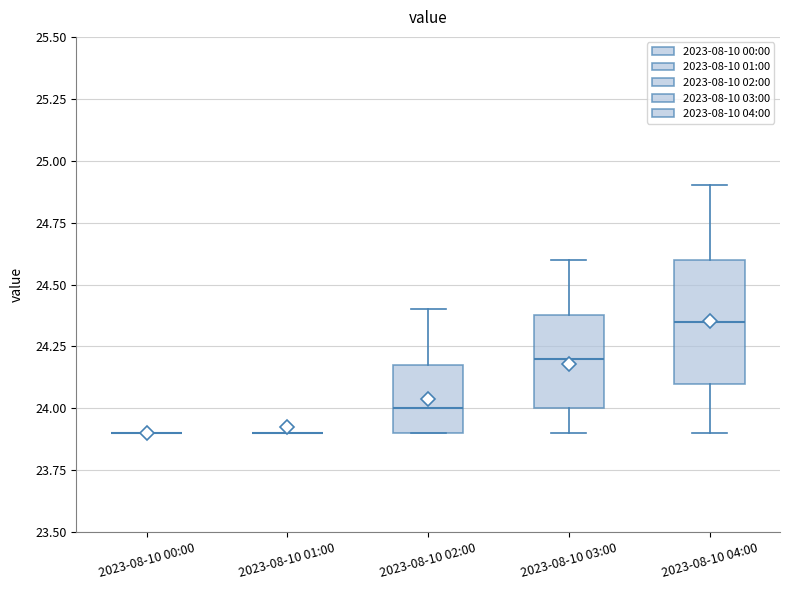

Where does the upper whisker of the box for 2023-08-10 04:00 end on the y-axis? The values are not printed on the chart, so give them approximately, as read against the axis.

24.90